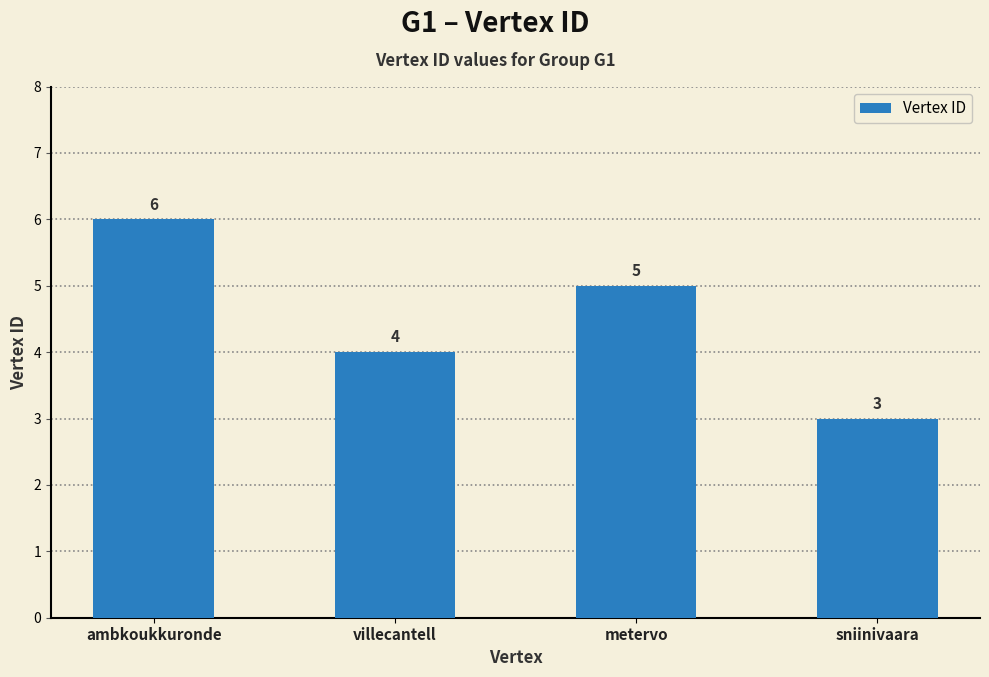

How many bars are there in total?

4